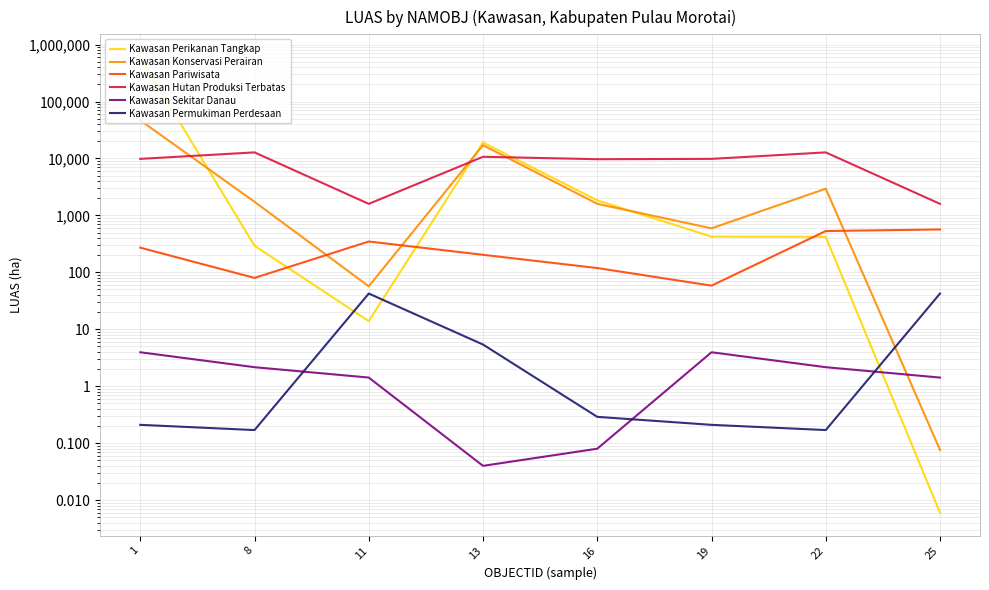

What value does the Kawasan Perikanan Tangkap series have at 22?

421.0